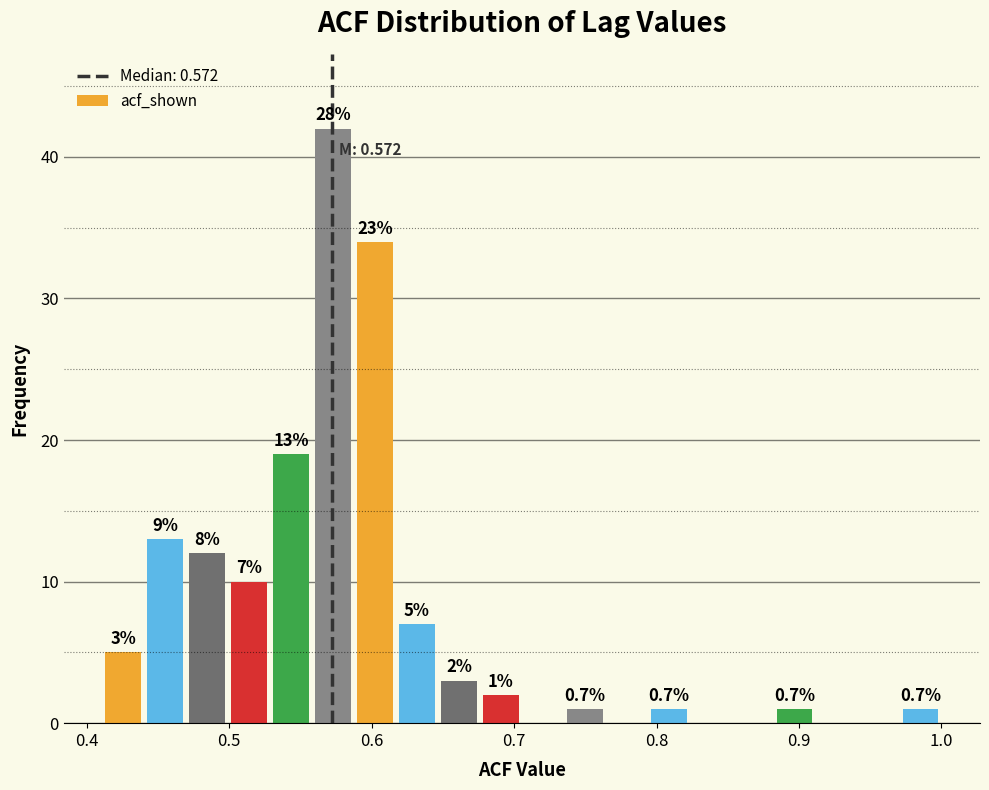

Read against the x-axis, roughly where is the centre of the tallest bar?

0.57